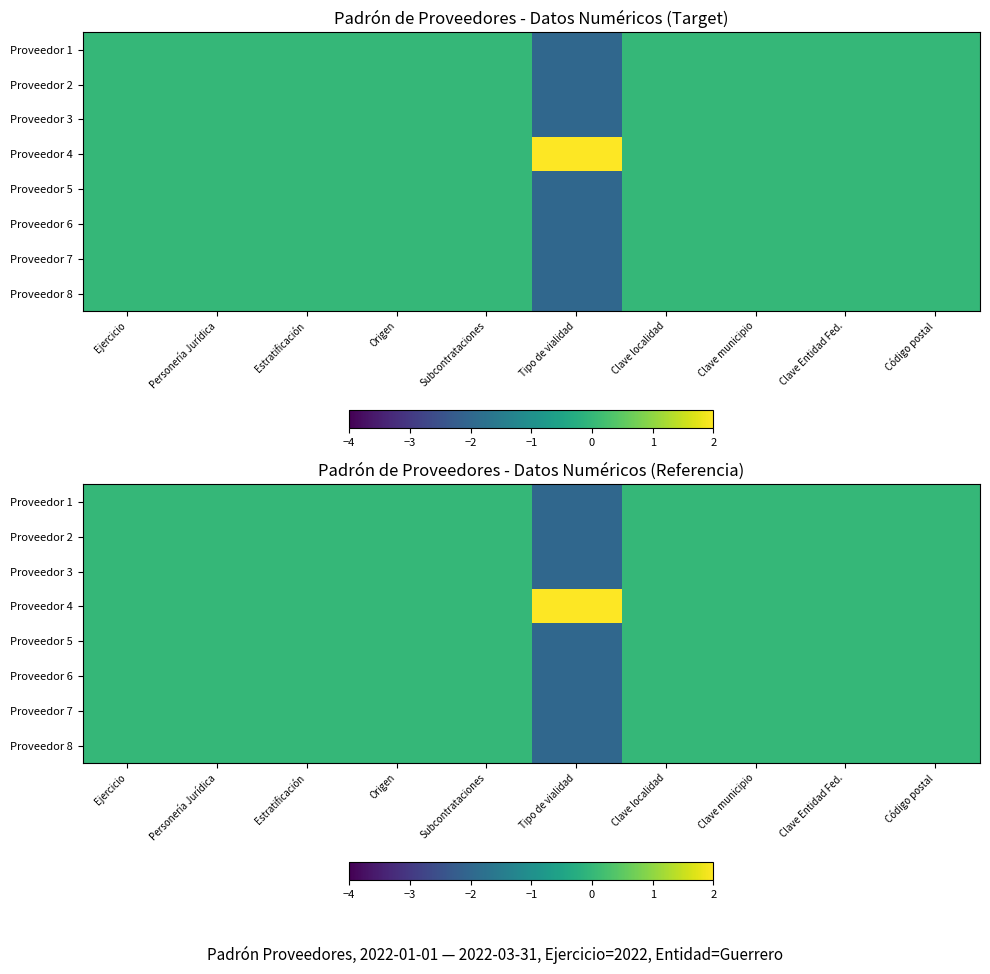

What is the spread (max minus min) of values at Tipo de vialidad?

4